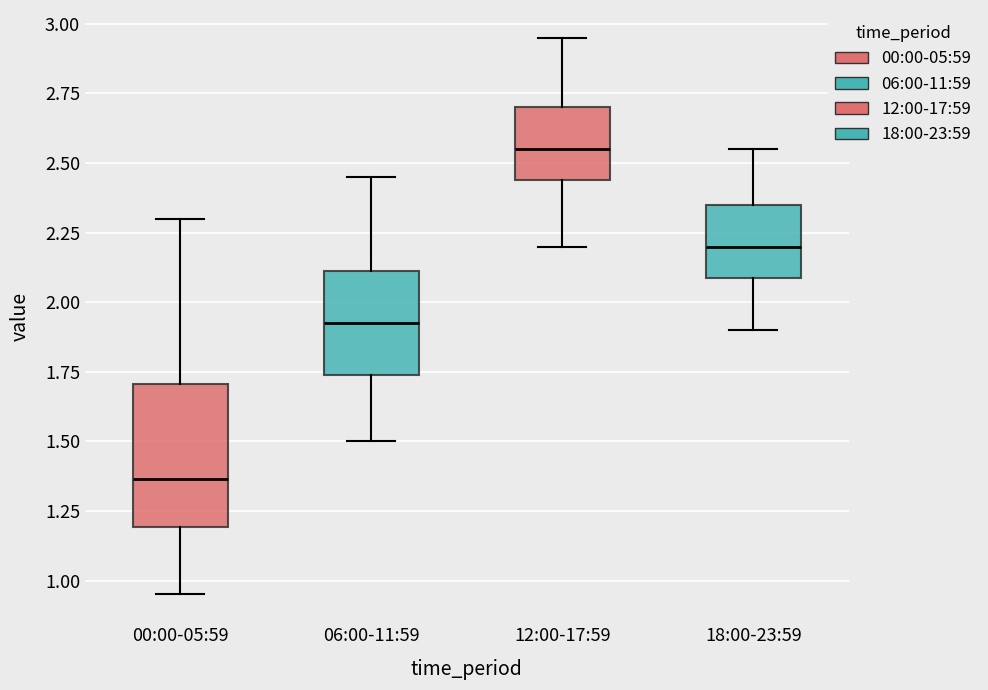

Reading left to right, transcribe this box plot: for each box, give where its median line is, the range the box spans, and where its two whiskers end, as read against the y-axis. The values are not printed on the chart, so give them approximately, as read against the axis.

00:00-05:59: median 1.35, box 1.20 to 1.70, whiskers 0.95 to 2.30
06:00-11:59: median 1.95, box 1.75 to 2.10, whiskers 1.50 to 2.45
12:00-17:59: median 2.55, box 2.45 to 2.70, whiskers 2.20 to 2.95
18:00-23:59: median 2.20, box 2.10 to 2.35, whiskers 1.90 to 2.55